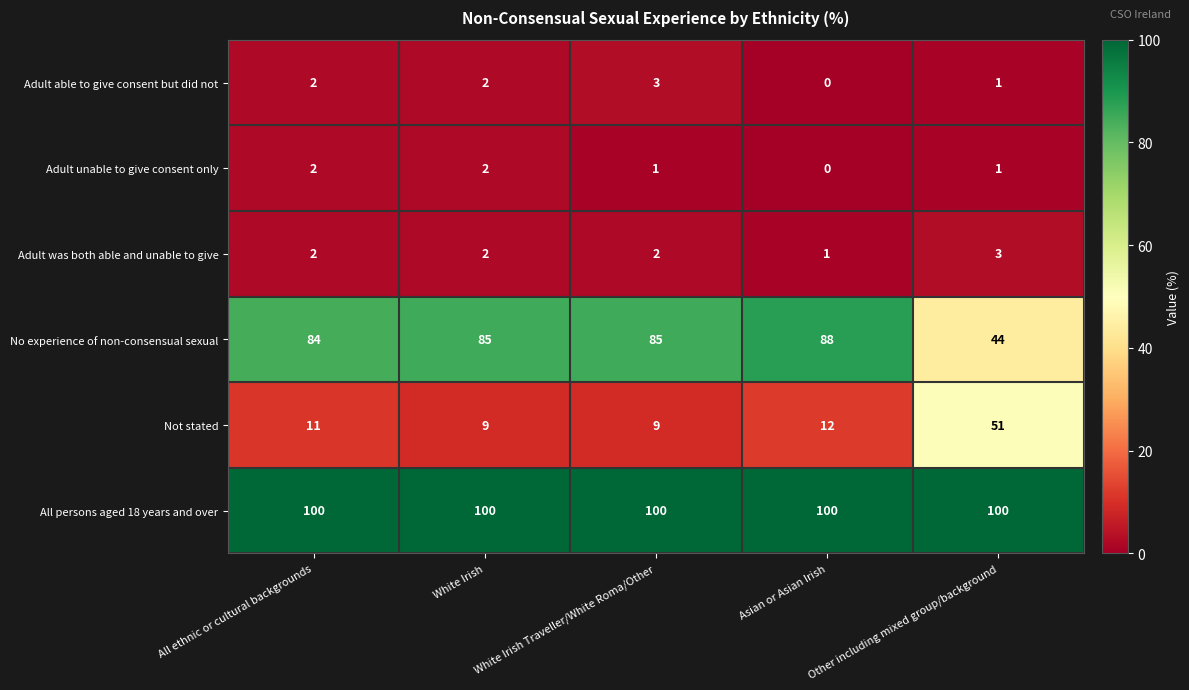

Between White Irish Traveller/White Roma/Other and Other including mixed group/background, which series saw the biggest shift?

Not stated